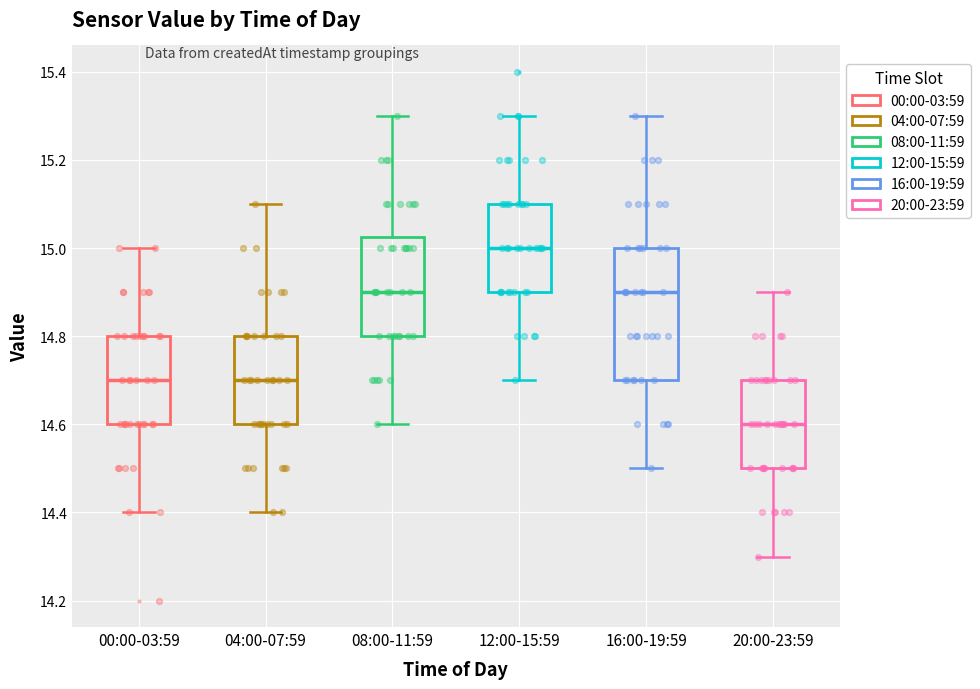

Reading left to right, transcribe this box plot: for each box, give where its median line is, the range the box spans, and where its two whiskers end, as read against the y-axis. The values are not printed on the chart, so give them approximately, as read against the axis.

00:00-03:59: median 14.70, box 14.60 to 14.80, whiskers 14.40 to 15.00
04:00-07:59: median 14.70, box 14.60 to 14.80, whiskers 14.40 to 15.10
08:00-11:59: median 14.90, box 14.80 to 15.02, whiskers 14.60 to 15.30
12:00-15:59: median 15.00, box 14.90 to 15.10, whiskers 14.70 to 15.30
16:00-19:59: median 14.90, box 14.70 to 15.00, whiskers 14.50 to 15.30
20:00-23:59: median 14.60, box 14.50 to 14.70, whiskers 14.30 to 14.90